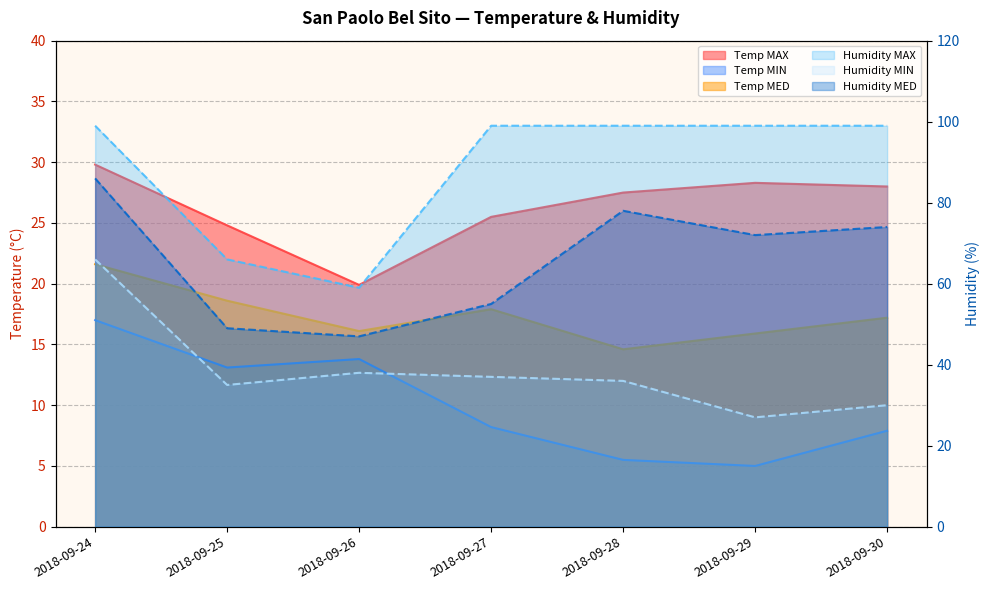

True or false: Humidity MIN and Humidity MED cross at least once.

False